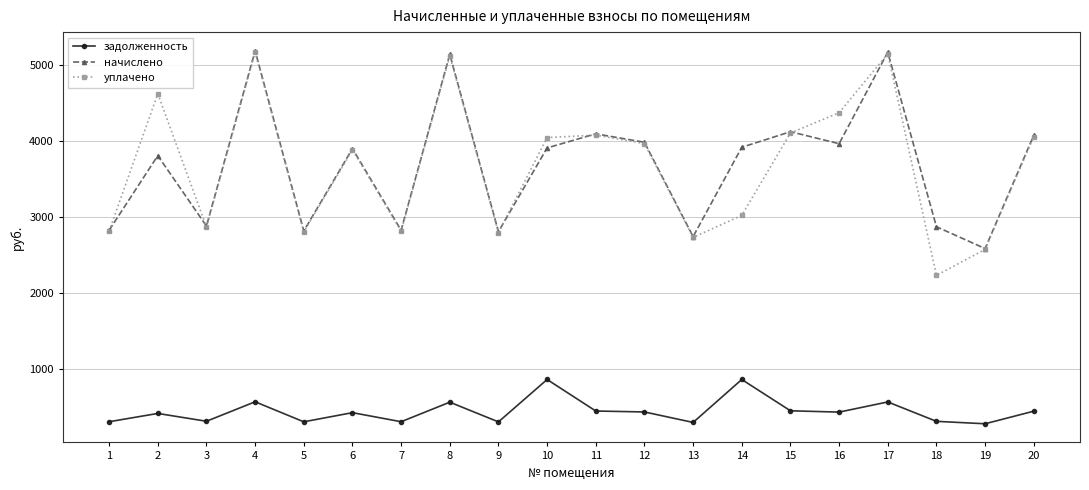

Is the value of уплачено at 17 greater than the value of начислено at 20?

Yes